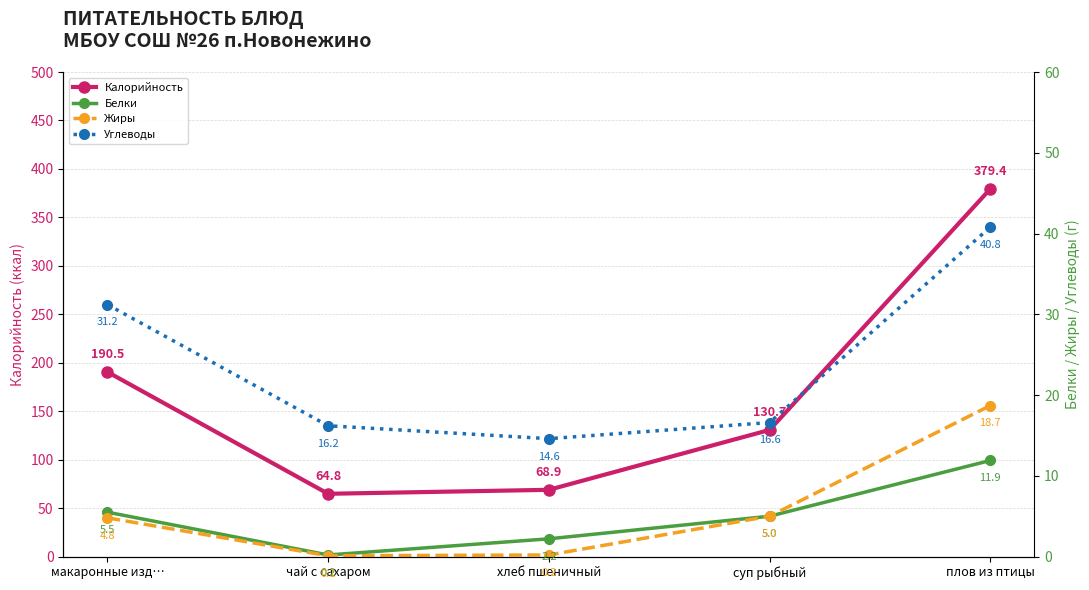

True or false: Жиры has more than 2 interior local peaks.

False